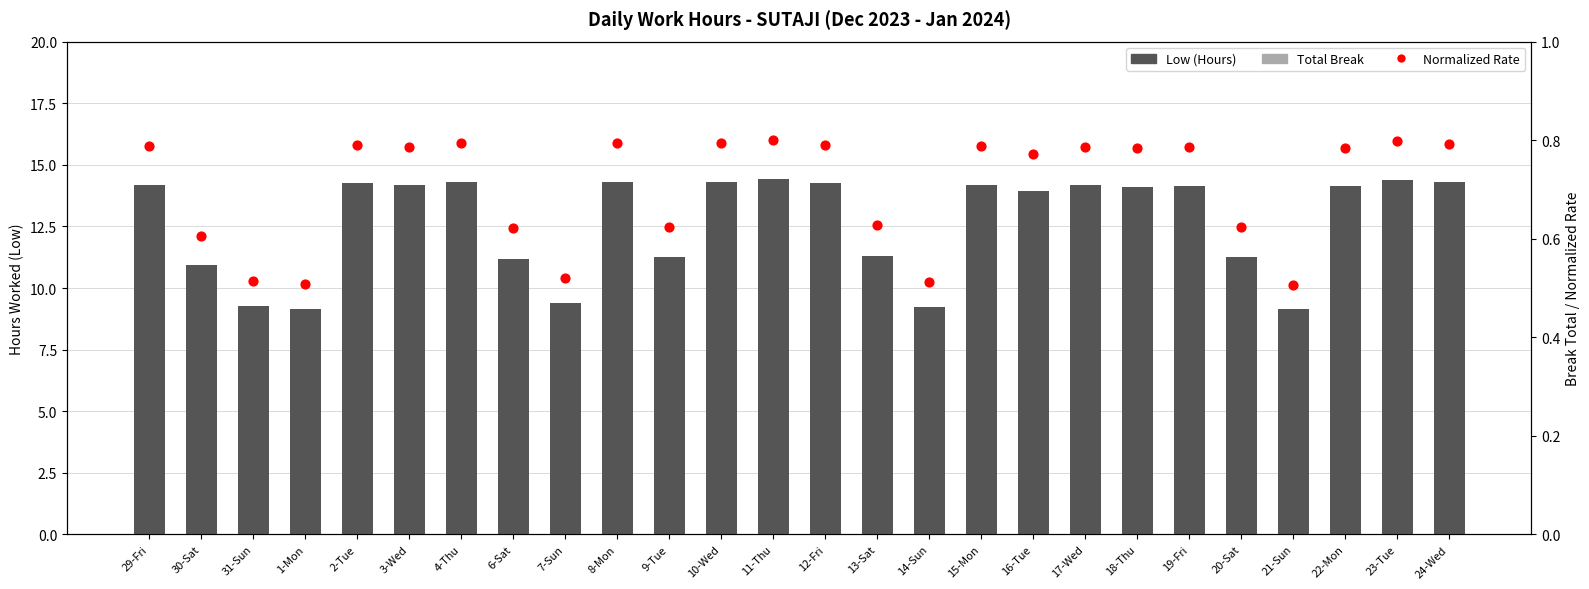

Which series has the largest Y range (max minus min)?

Low (Hours)